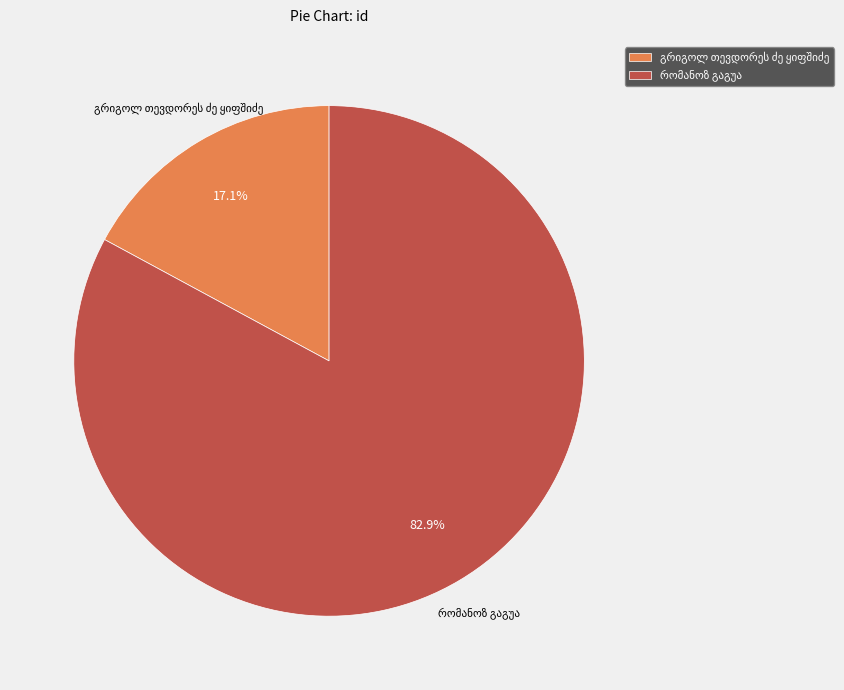

Does any single category account for the majority?

Yes